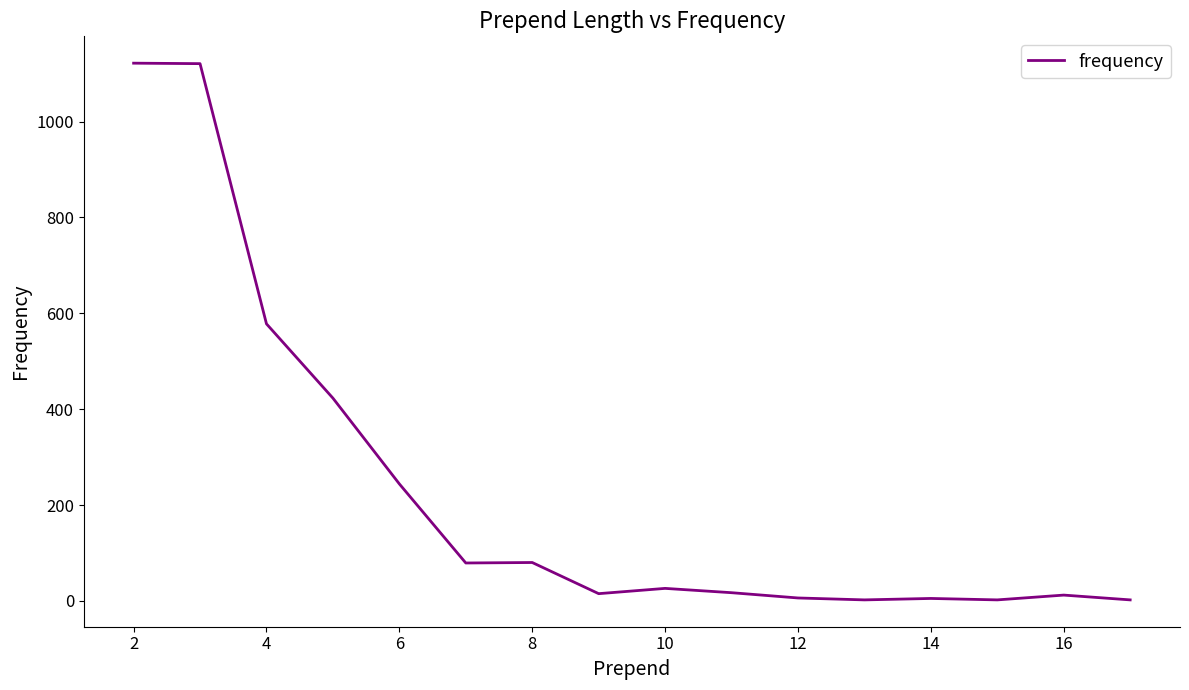

What is the maximum value shown in the chart?

1122